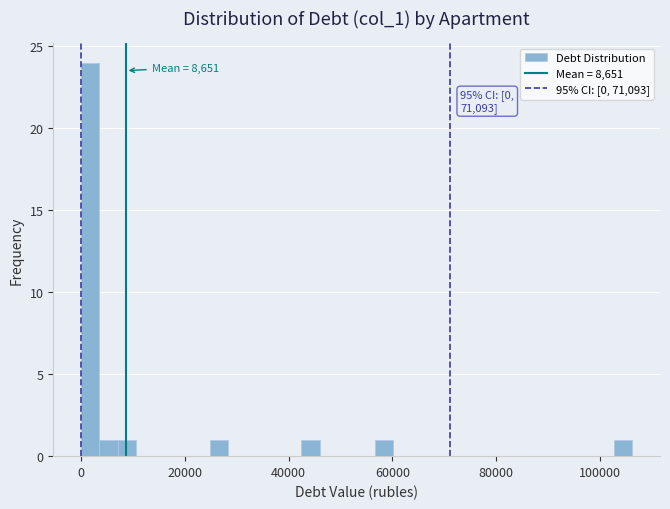

Around what value on the x-axis is the tallest bar? Give the approximate position of its centre, as read against the axis.

2000